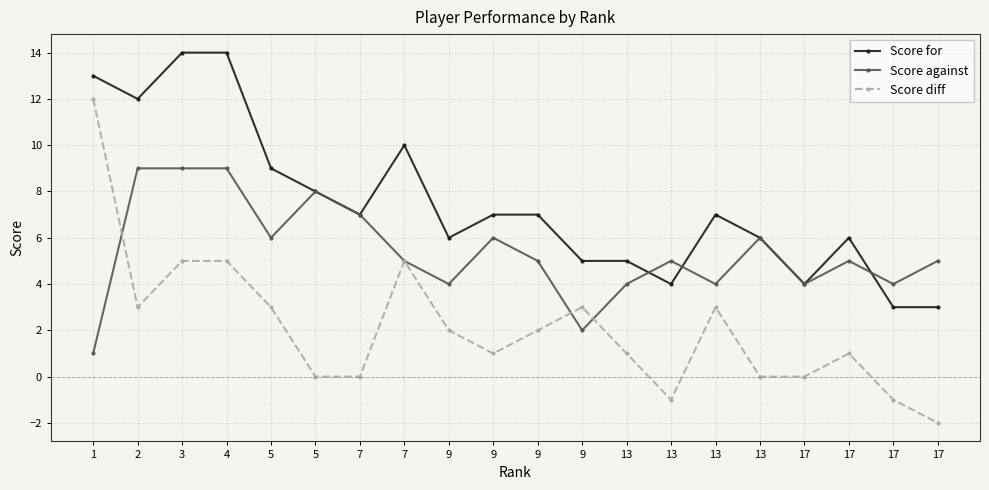

What are all the series names shown in the legend?

Score for, Score against, Score diff